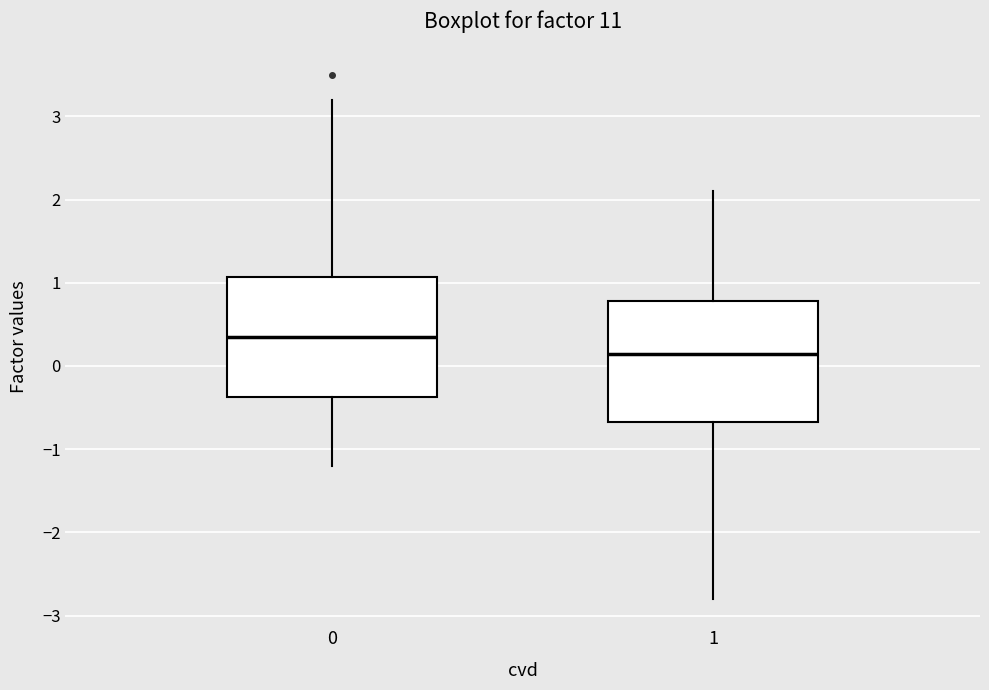

Which box has the highest median line?

0